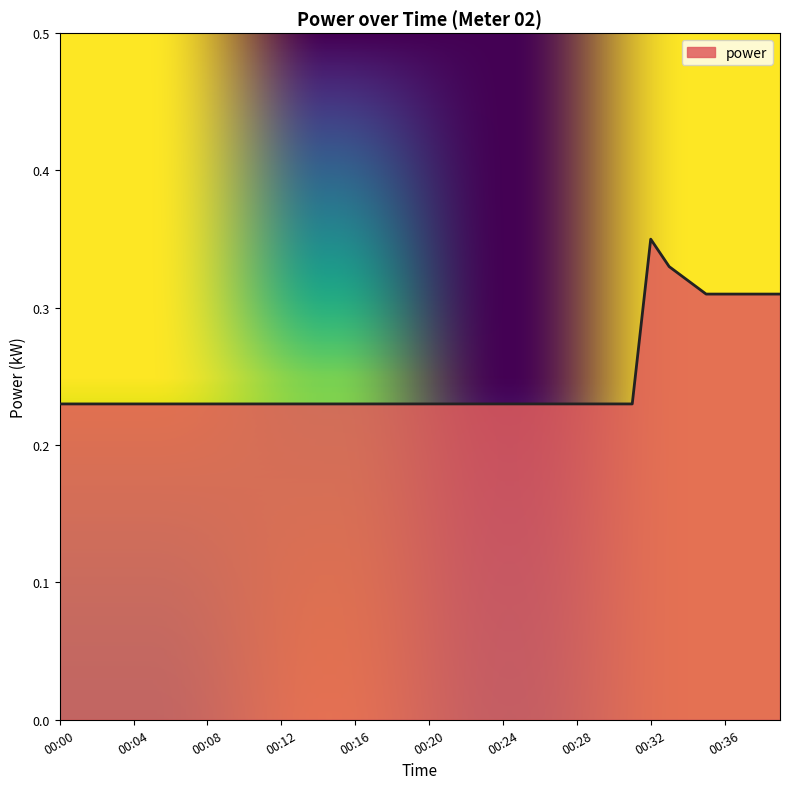

What is the difference between the second highest and minimum values?

0.1